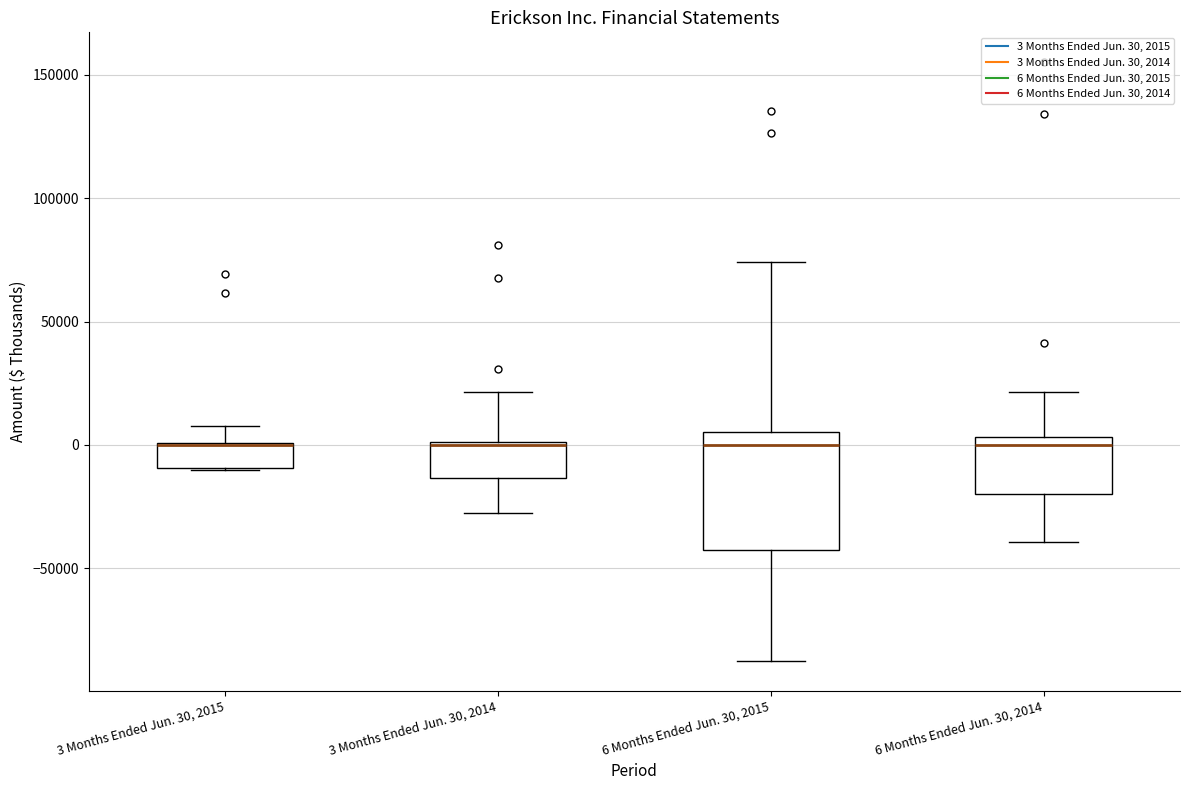

Comparing the boxes themselves (not the whiskers), which one is the tallest?

6 Months Ended Jun. 30, 2015